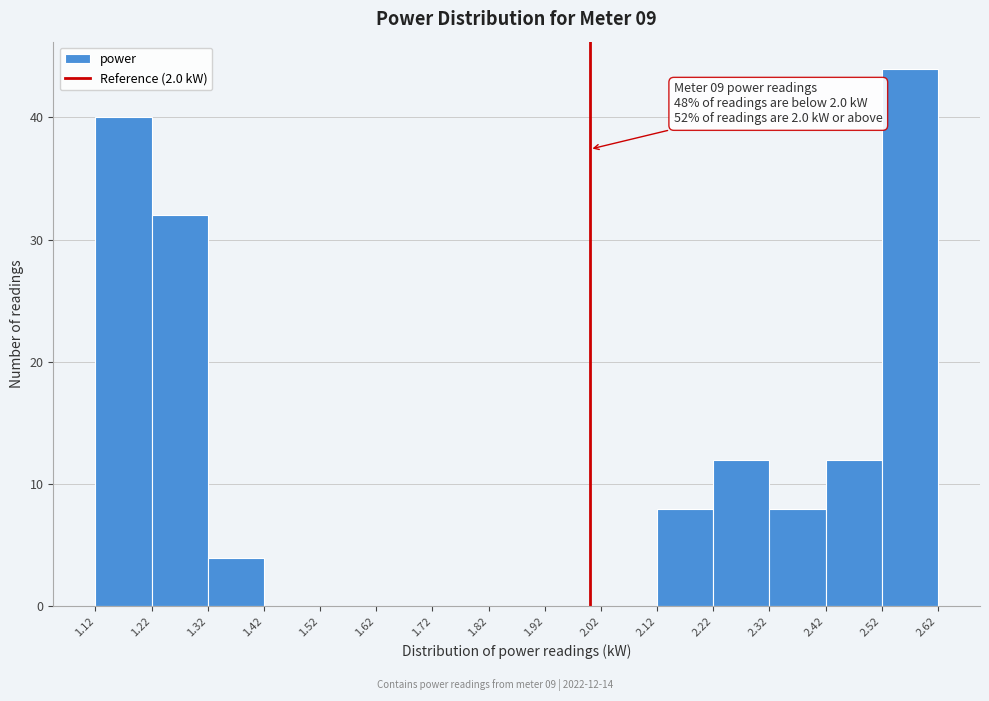

Over which range of the x-axis is the bar tallest?

2.52 to 2.62